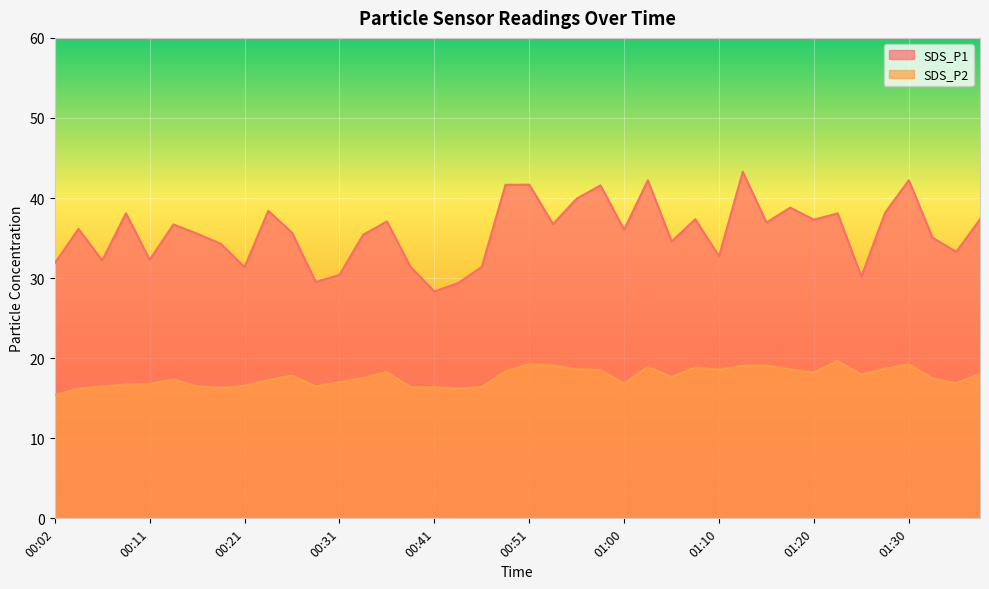

At which category does the chart reach its minimum across all series?

00:02